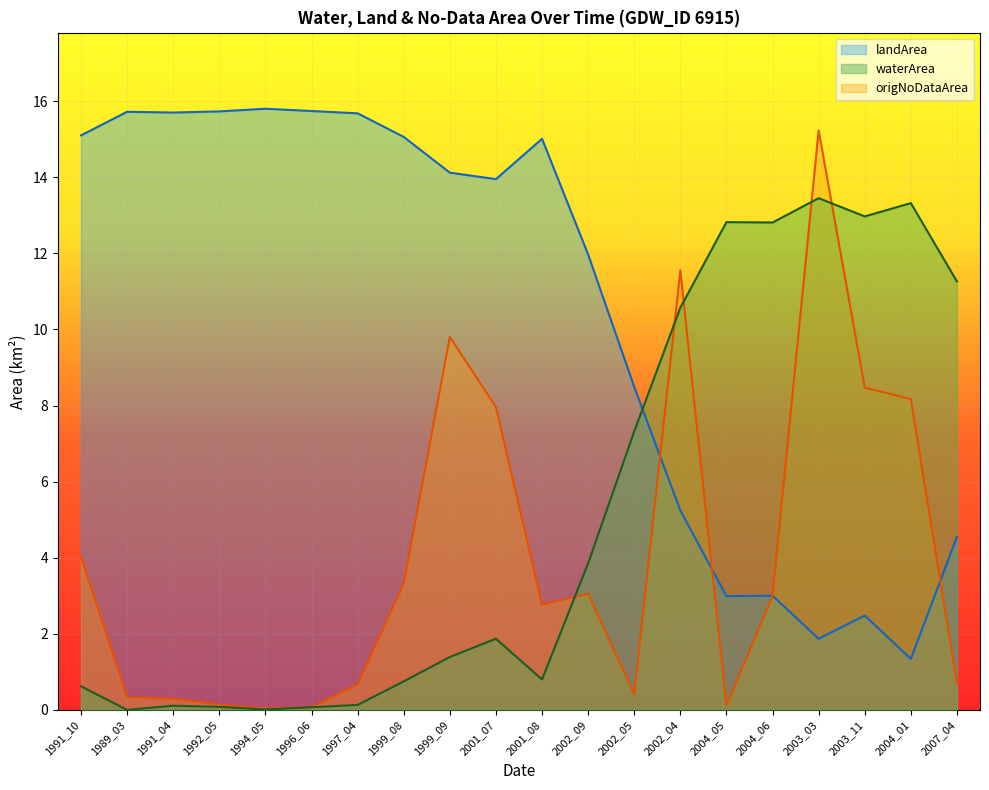

The waterArea series shows 2.6 at 2002_04. True or false?

False